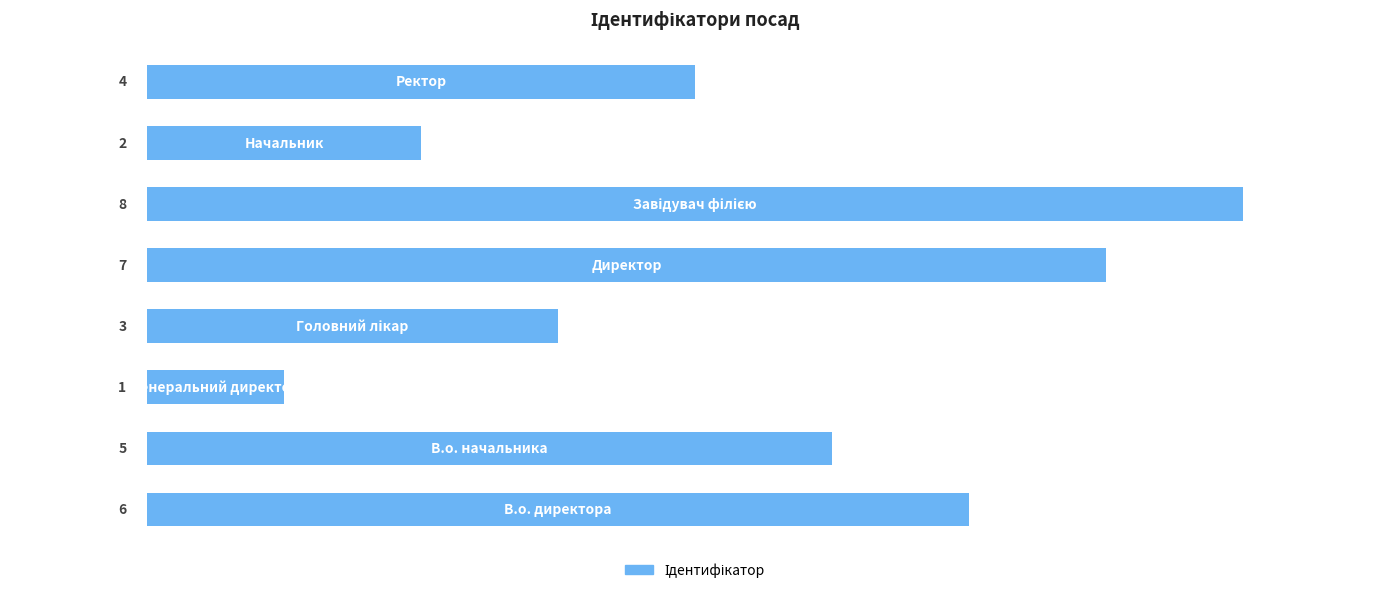

What is the difference between the maximum and minimum values?

7